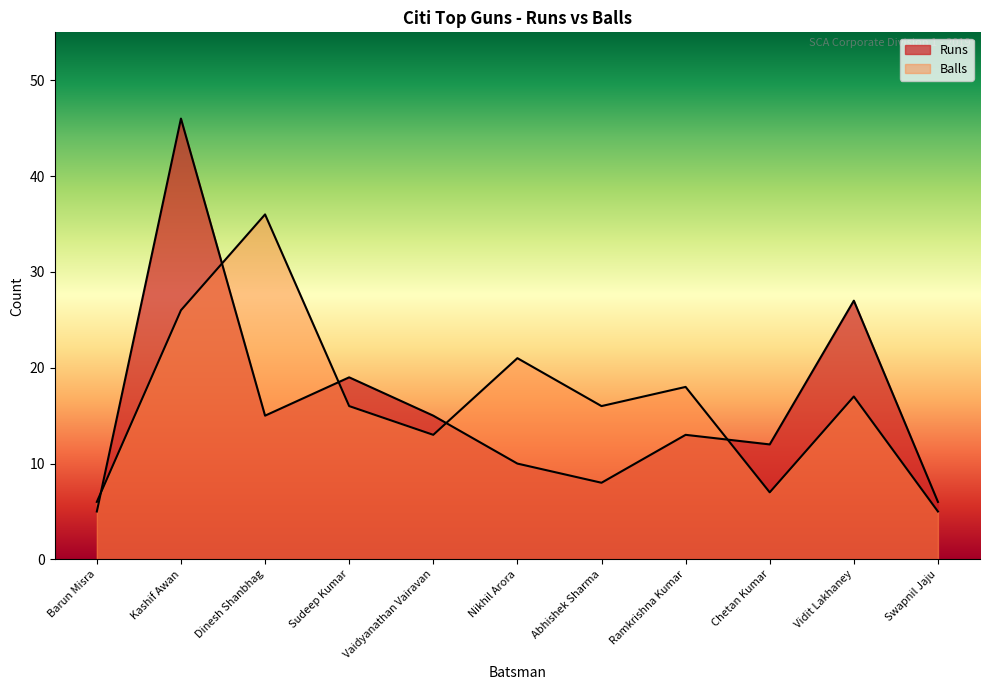

The Balls series shows 5 at Swapnil Jaju. True or false?

True